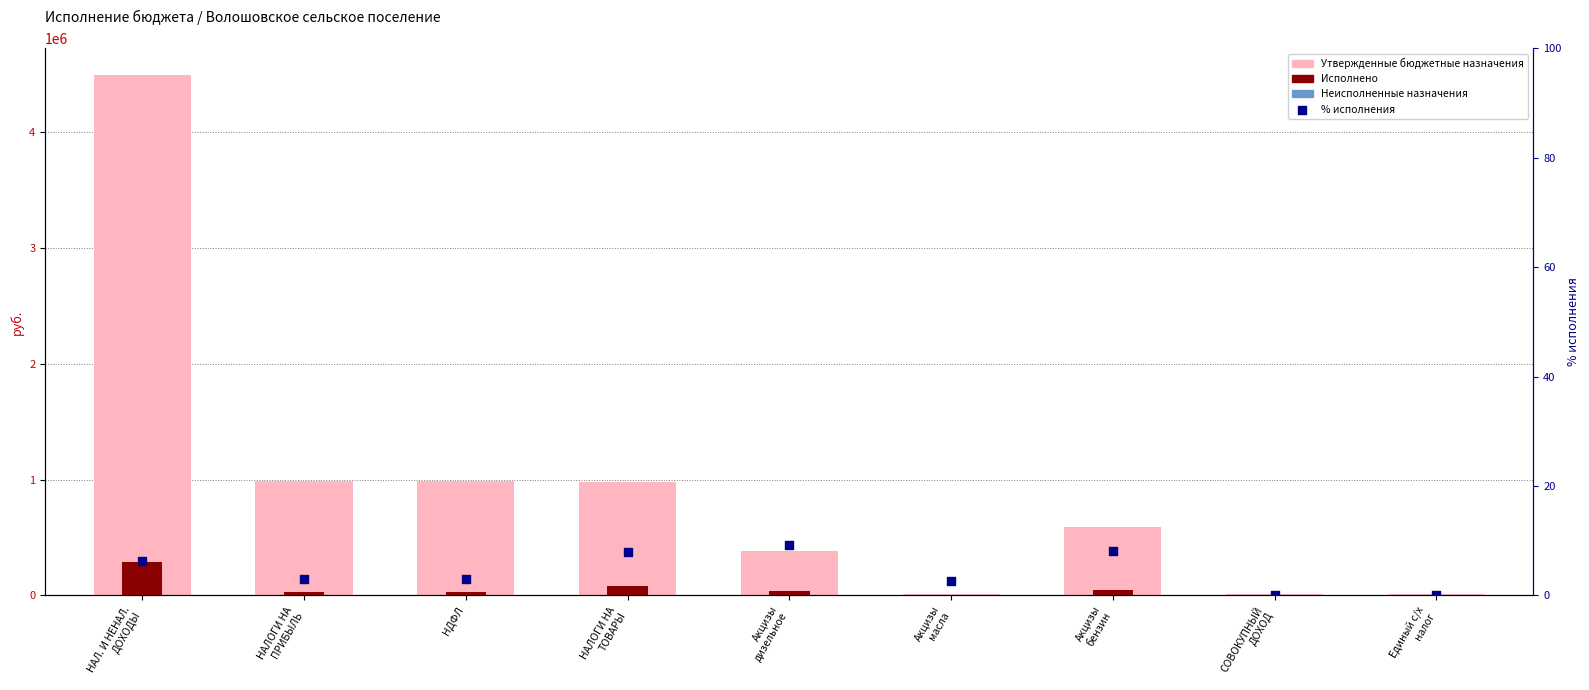

At which category is the sum across all series the highest?

НАЛ. И НЕНАЛ.
ДОХОДЫ